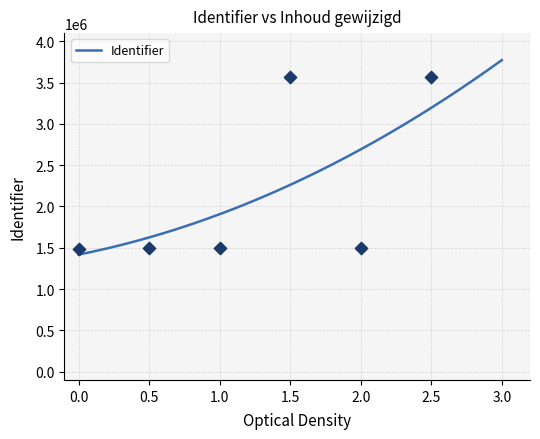

What is the lowest value of the Identifier series?

1417261.6